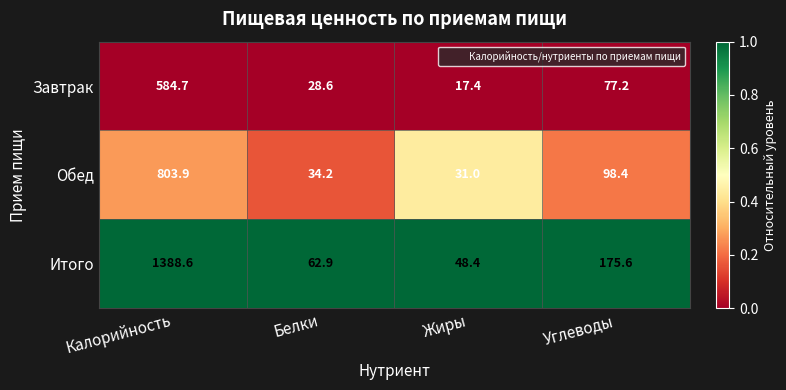

Which series has the largest total across all categories?

Итого